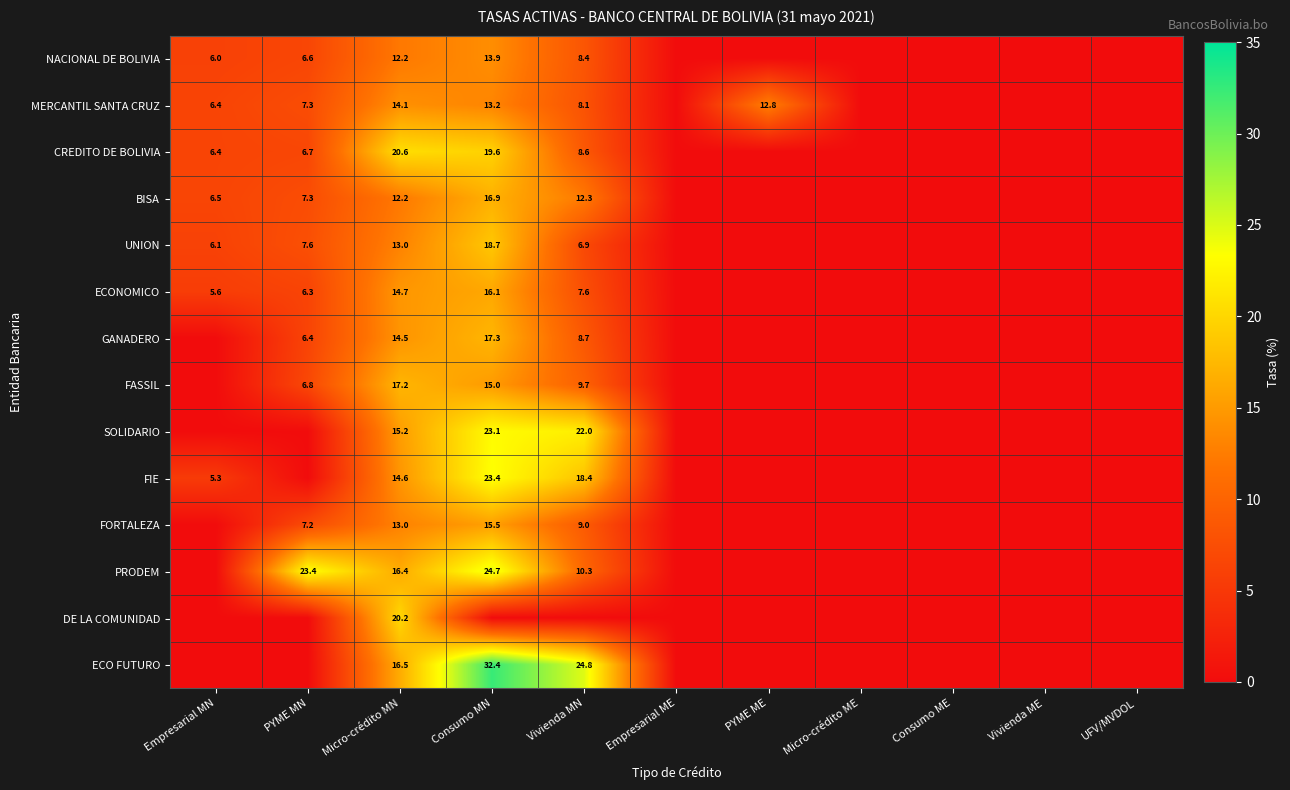

The value of FORTALEZA at PYME MN is 4.5. True or false?

False